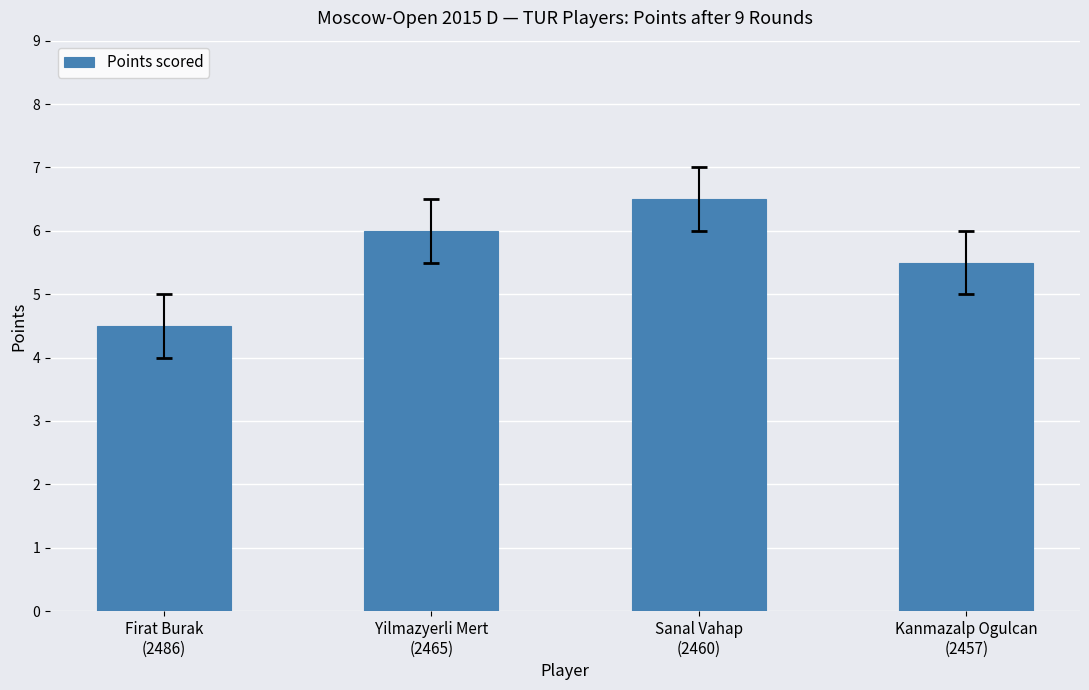

Which category has the lowest value across all series?

Firat Burak
(2486)